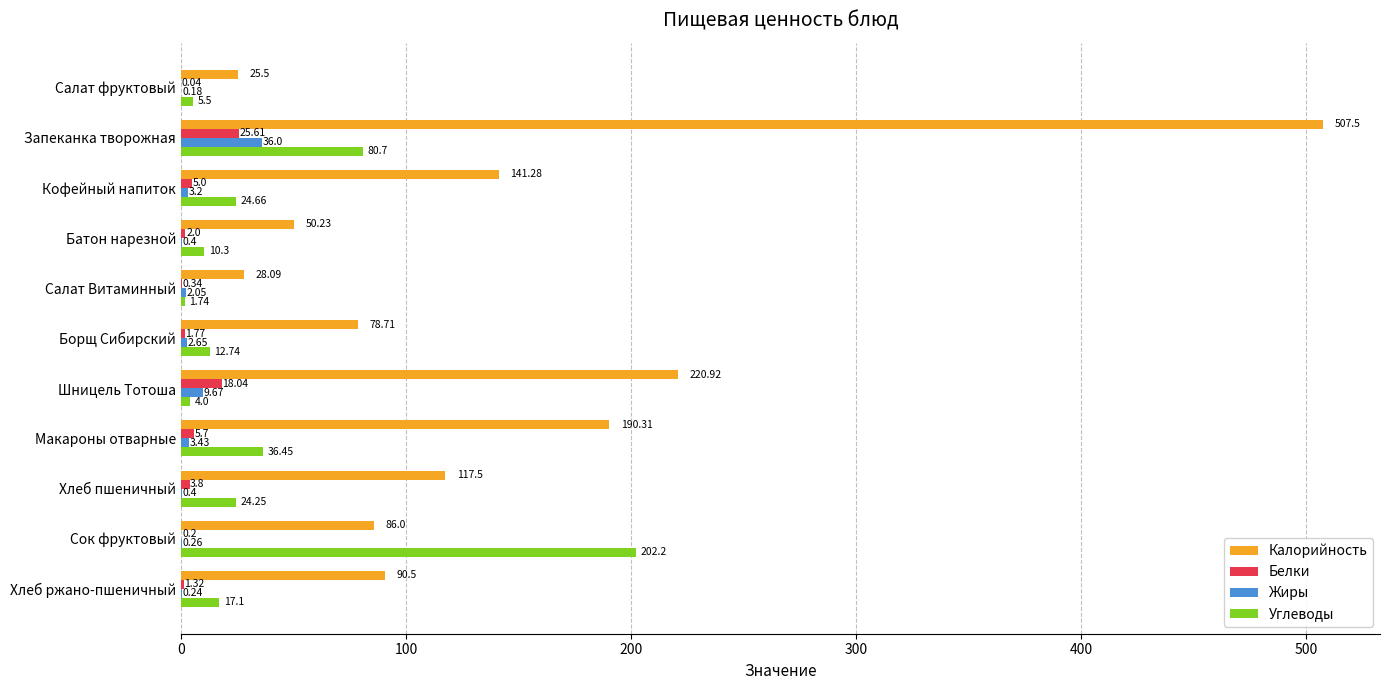

Which series has the largest total across all categories?

Калорийность